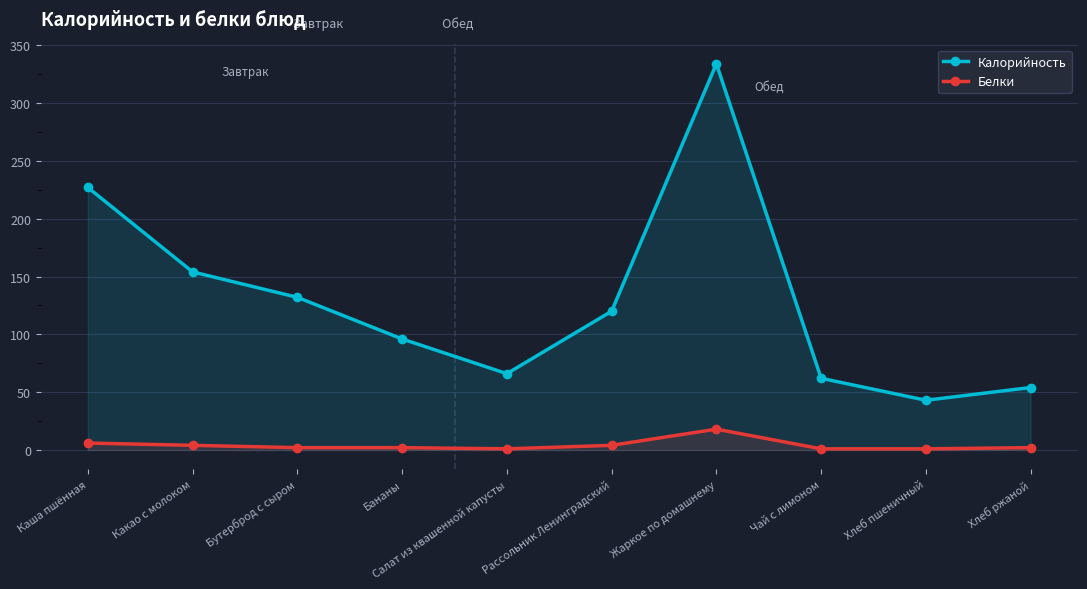

What is the label of the 2nd point from the left?

Какао с молоком